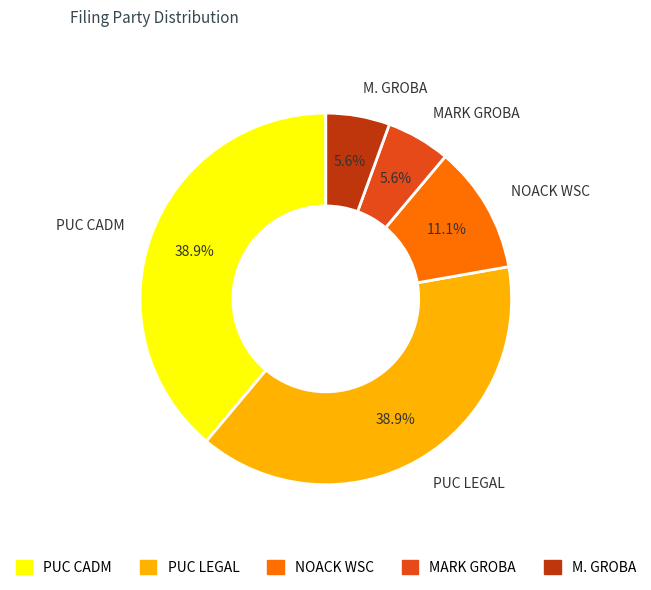

Between NOACK WSC and PUC CADM, which is larger?

PUC CADM